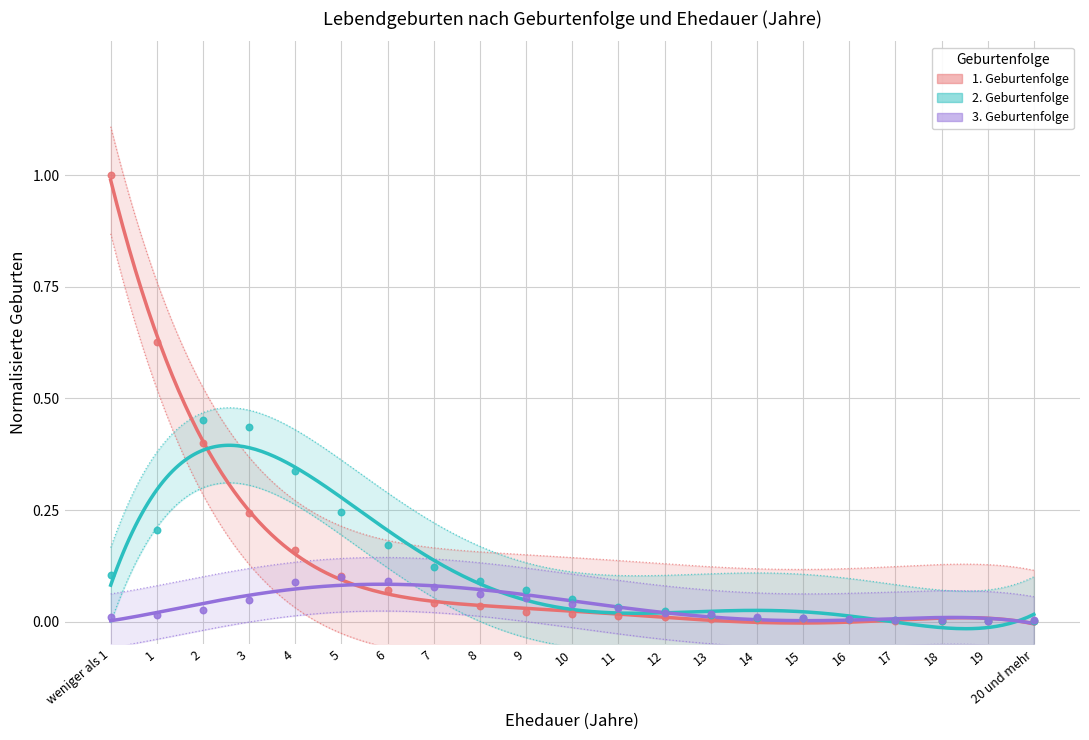

At which category is the sum across all series the highest?

weniger als 1